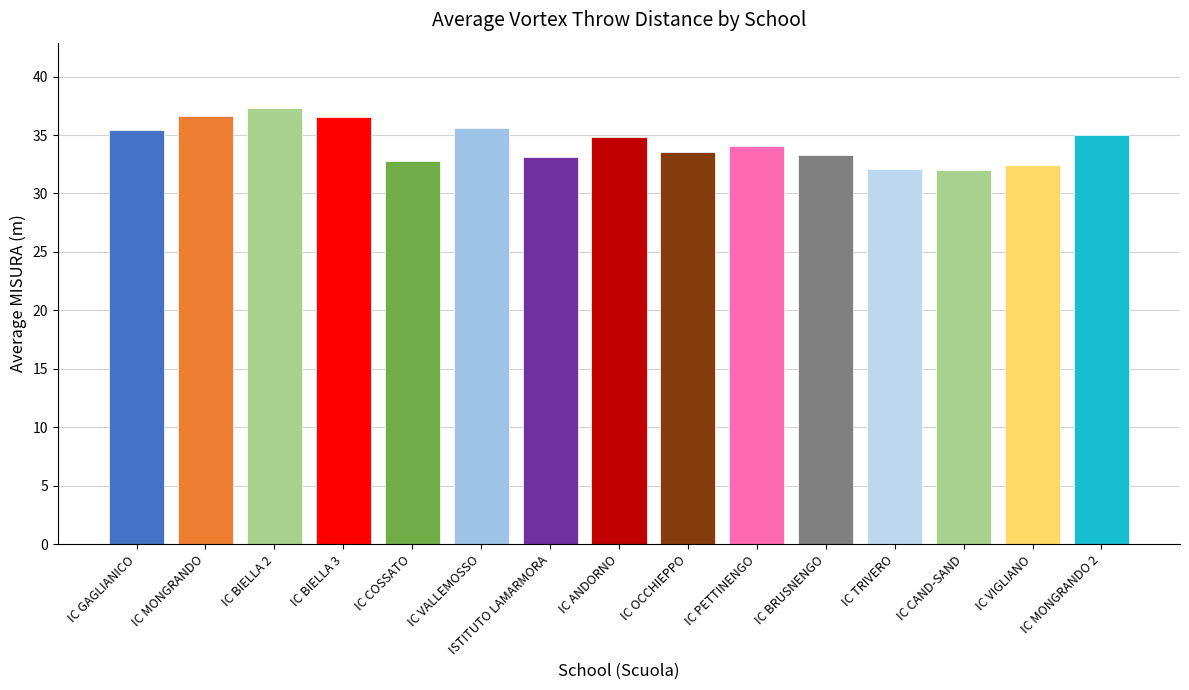

What value does the data have at ISTITUTO LAMARMORA?

33.1